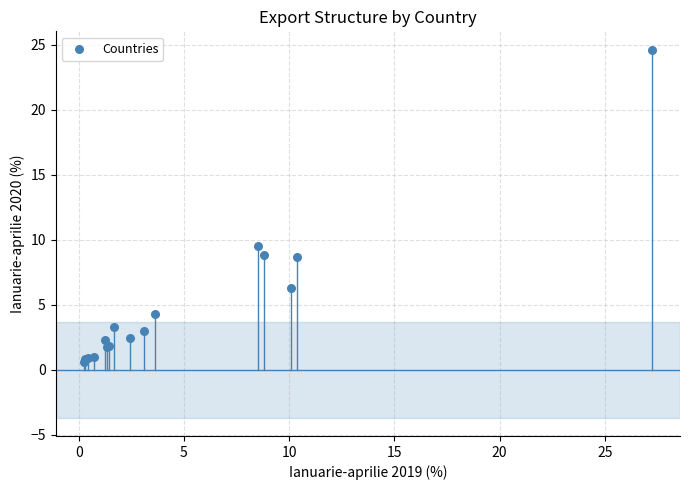

What Y value in the scatter plot is closest to 12?

9.5